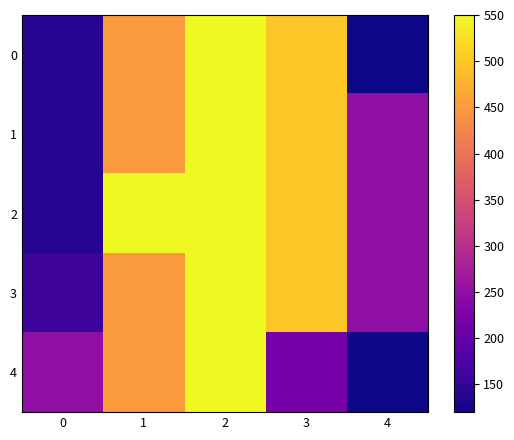

Reading right to left, extract all data points from this chart.

0: 4=120	3=500	2=550	1=450	0=140
1: 4=250	3=500	2=550	1=450	0=140
2: 4=250	3=500	2=550	1=550	0=140
3: 4=250	3=500	2=550	1=450	0=160
4: 4=120	3=220	2=550	1=450	0=250